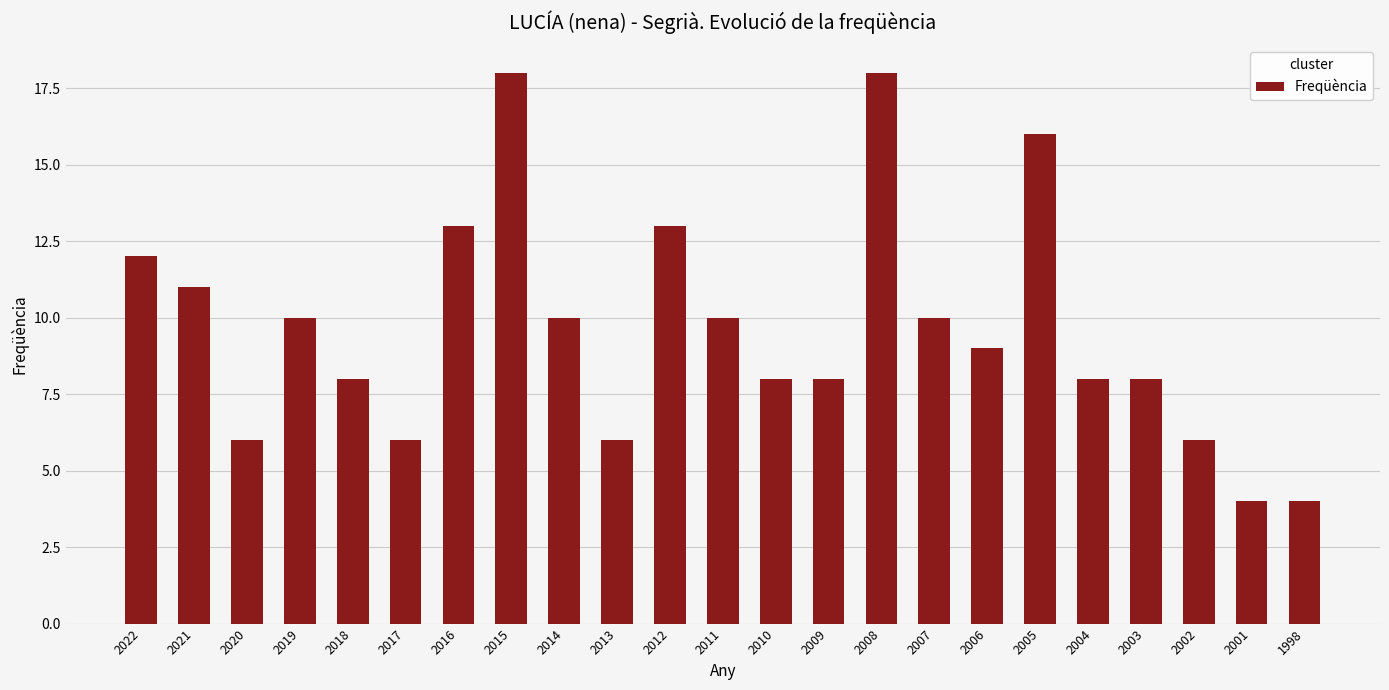

Which has a higher value, 2007 or 2013?

2007